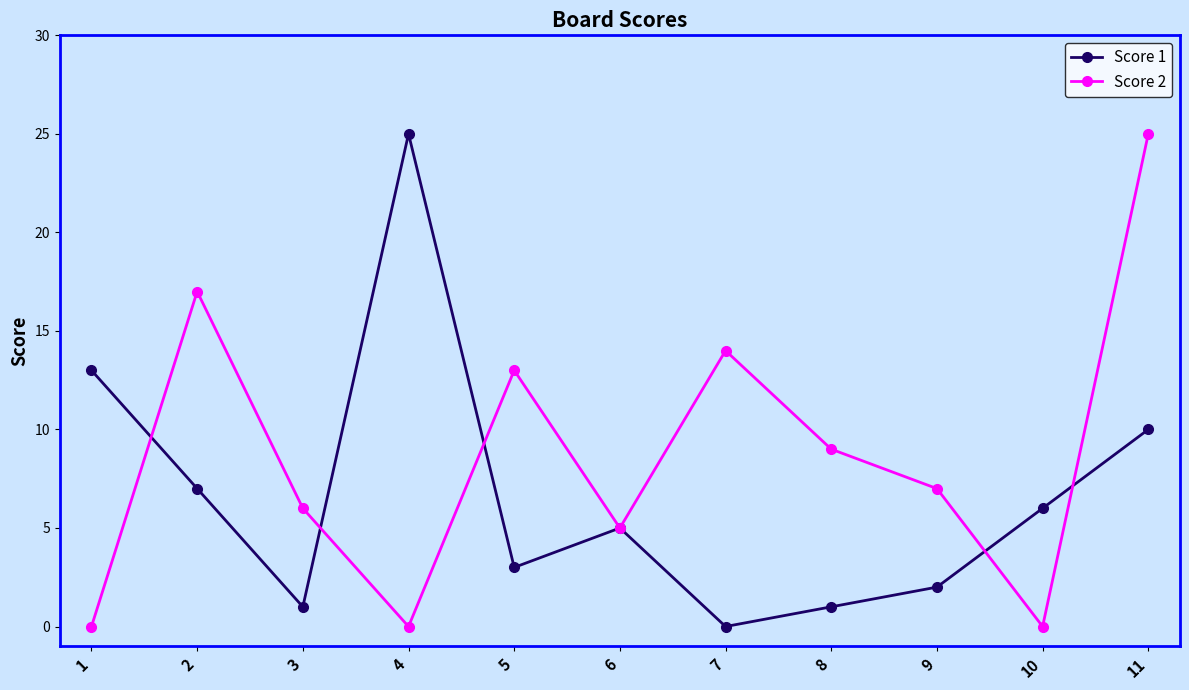

What is the difference between the highest and lowest values at 1?

13